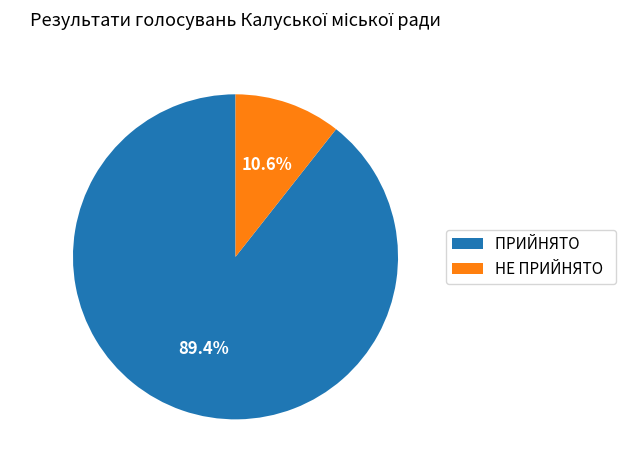

Is it true that ПРИЙНЯТО is 95% of the pie?

False